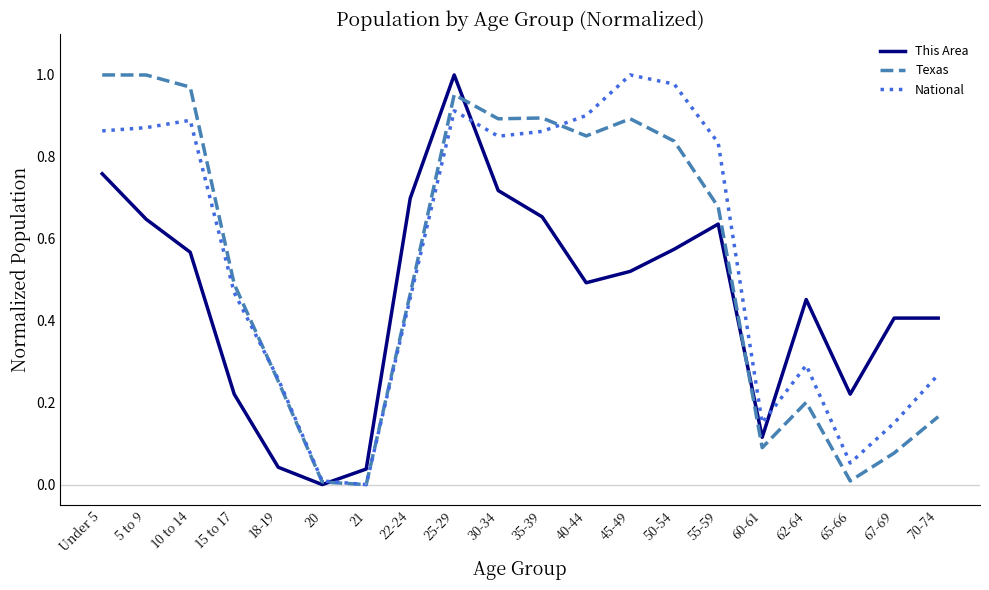

Rank the series by their average value, from highest to lowest.

National, Texas, This Area